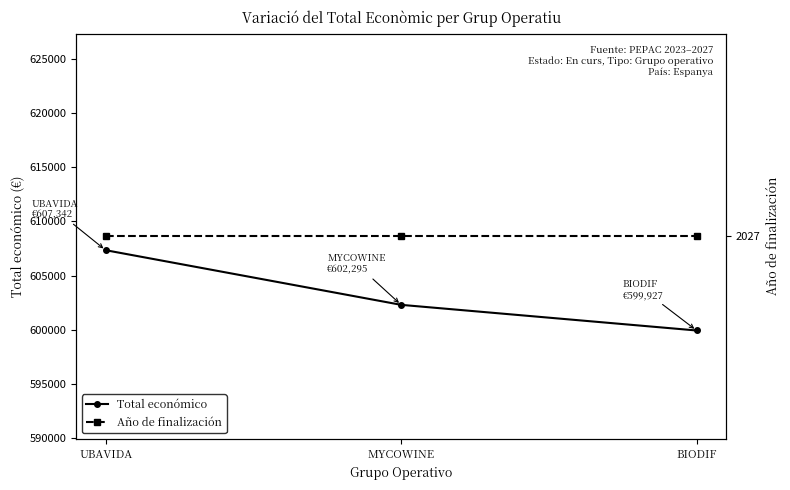

Count the Total económico values in the range 599927 to 607342.

3